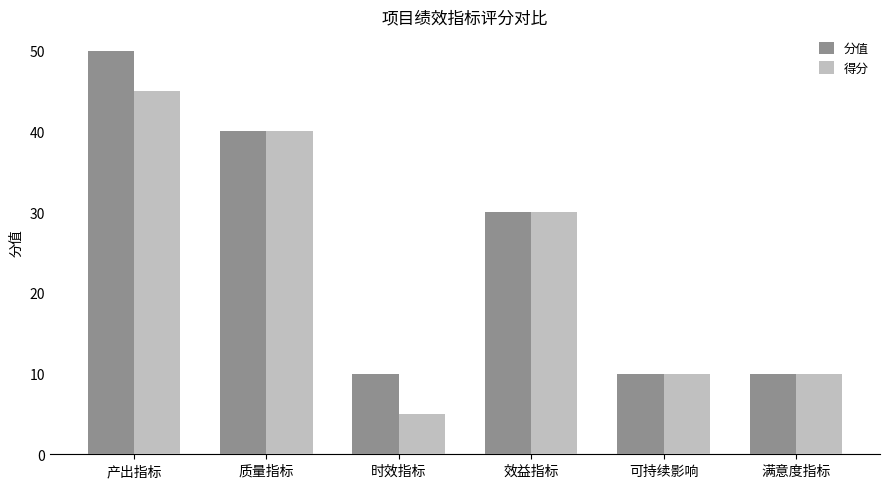

How many bars are there in each group?

2